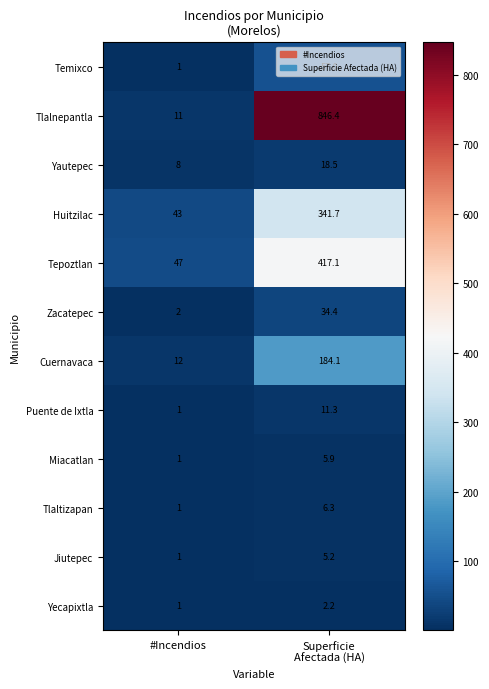

What is the difference between the maximum and minimum values in the Miacatlan series?

4.9